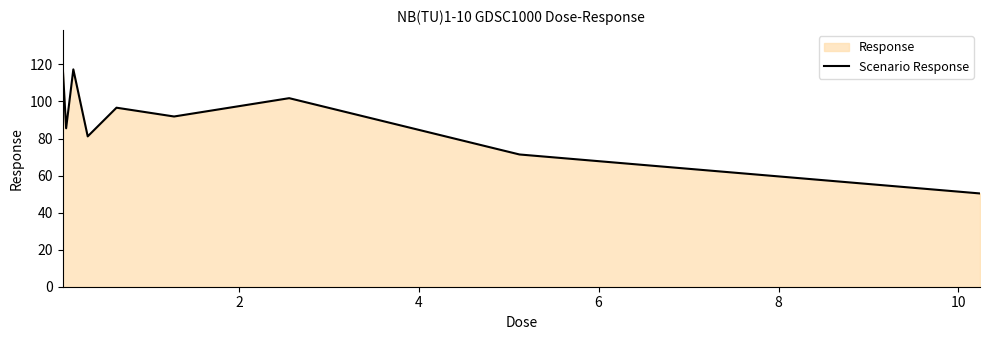

How many lines are shown in the chart?

1